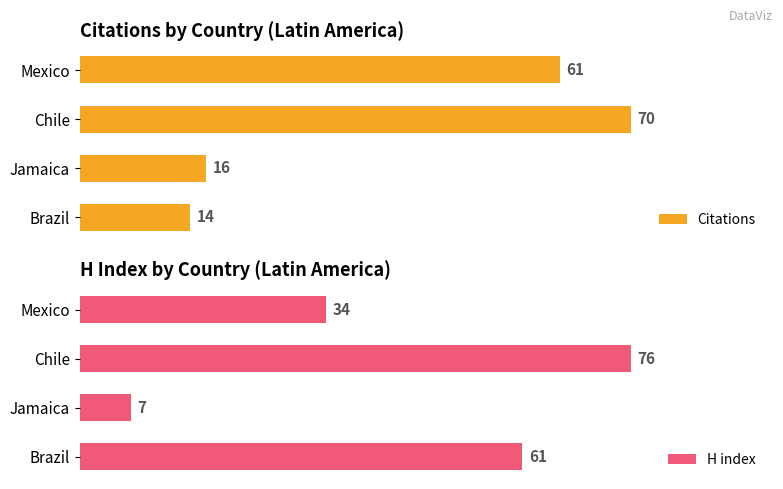

At which label is Citations closest to 42?

Mexico